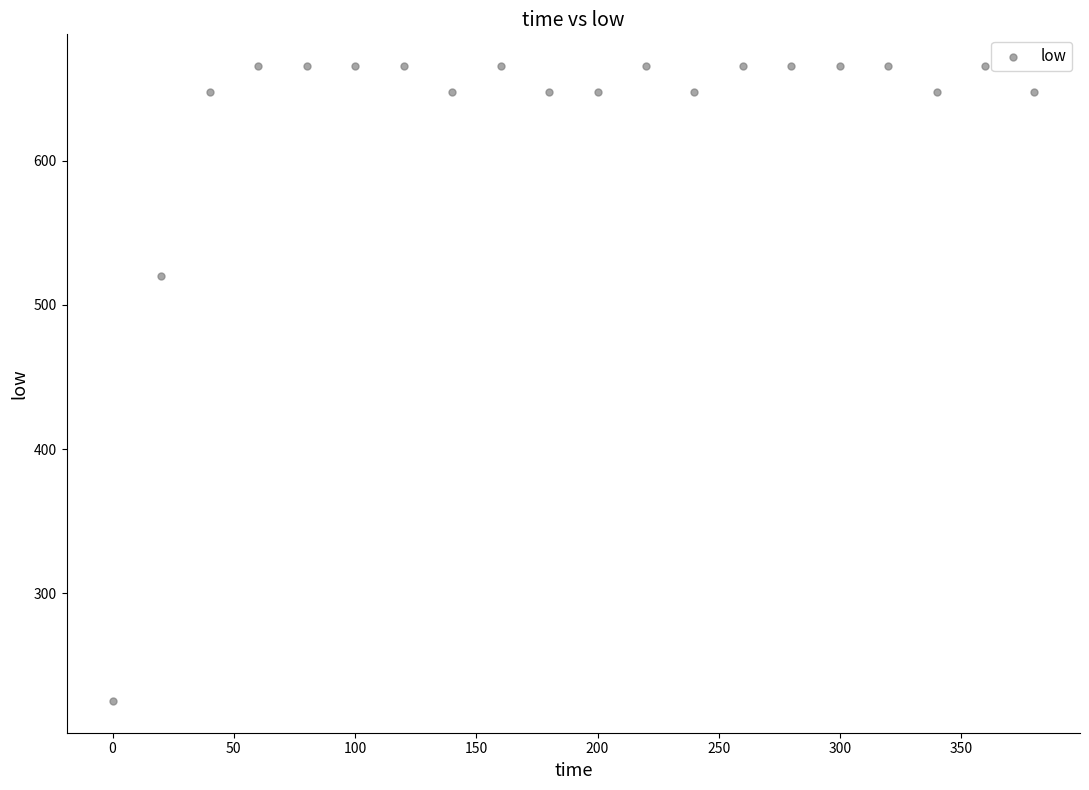

What is the range of X values (max minus min)?

380.0